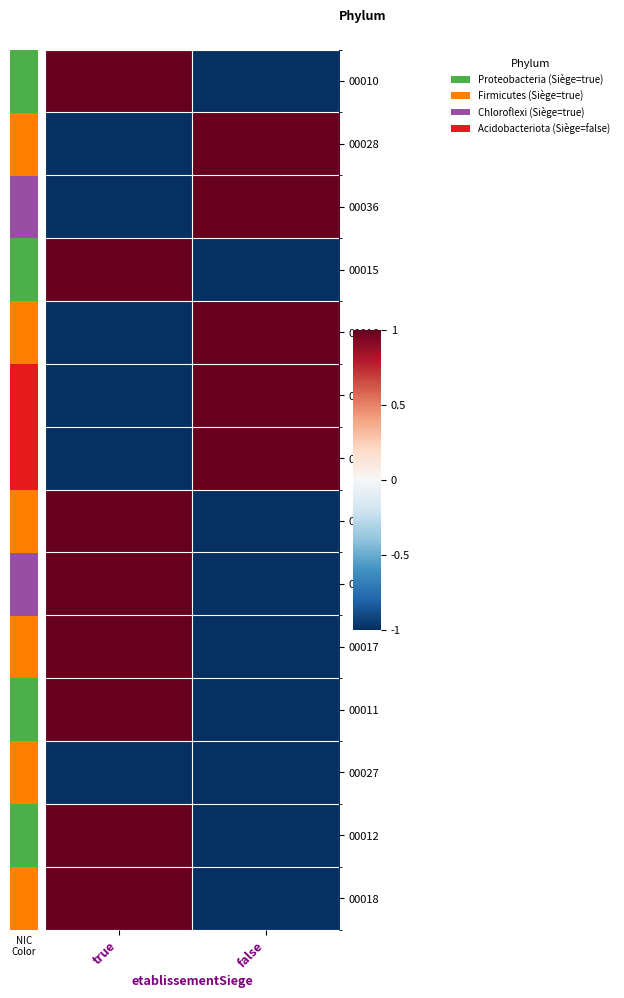

Reading left to right, extract all data points from this chart.

00010: true=1	false=-1
00028: true=-1	false=1
00036: true=-1	false=1
00015: true=1	false=-1
00016: true=-1	false=1
00013: true=-1	false=1
00014: true=-1	false=1
00019: true=1	false=-1
00021: true=1	false=-1
00017: true=1	false=-1
00011: true=1	false=-1
00027: true=-1	false=-1
00012: true=1	false=-1
00018: true=1	false=-1